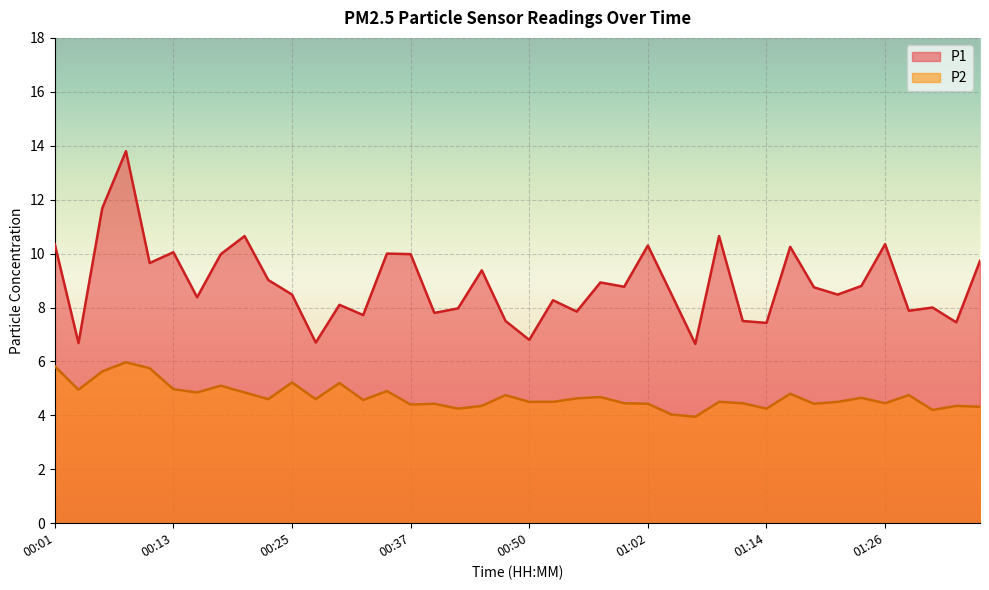

Reading left to right, transcribe all the data shown in this chart.

P1: 10.3	6.7	11.7	13.8	9.7	10.1	8.4	10.0	10.7	9.0	8.5	6.7	8.1	7.7	10.0	10.0	7.8	8.0	9.4	7.5	6.8	8.3	7.8	8.9	8.8	10.3	8.5	6.7	10.7	7.5	7.4	10.2	8.8	8.5	8.8	10.3	7.9	8.0	7.5	9.7
P2: 5.8	5.0	5.6	6.0	5.8	5.0	4.8	5.1	4.8	4.6	5.2	4.6	5.2	4.6	4.9	4.4	4.4	4.2	4.3	4.8	4.5	4.5	4.6	4.7	4.5	4.4	4.0	4.0	4.5	4.5	4.2	4.8	4.4	4.5	4.7	4.5	4.8	4.2	4.3	4.3